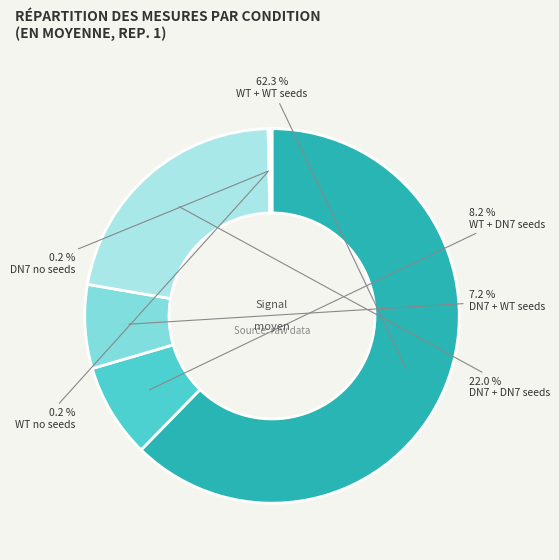

Rank the categories by value from highest to lowest.

WT + WT seeds, DN7 + DN7 seeds, WT + DN7 seeds, DN7 + WT seeds, WT no seeds, DN7 no seeds